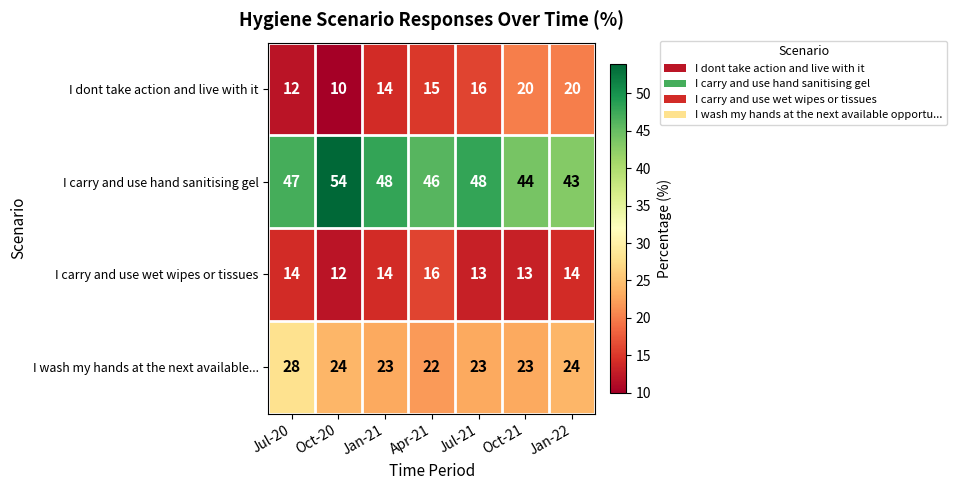

What is the total value across all series at Jul-20?

101